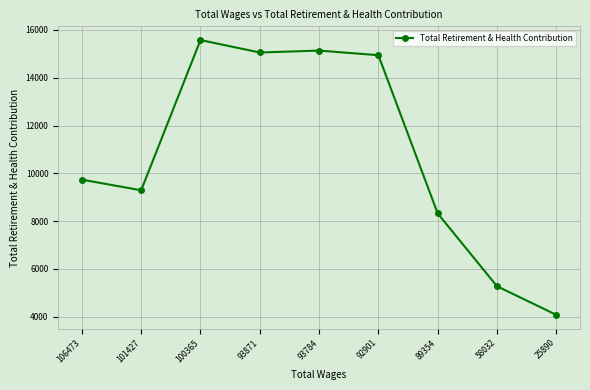

Where is the first local maximum?

100365